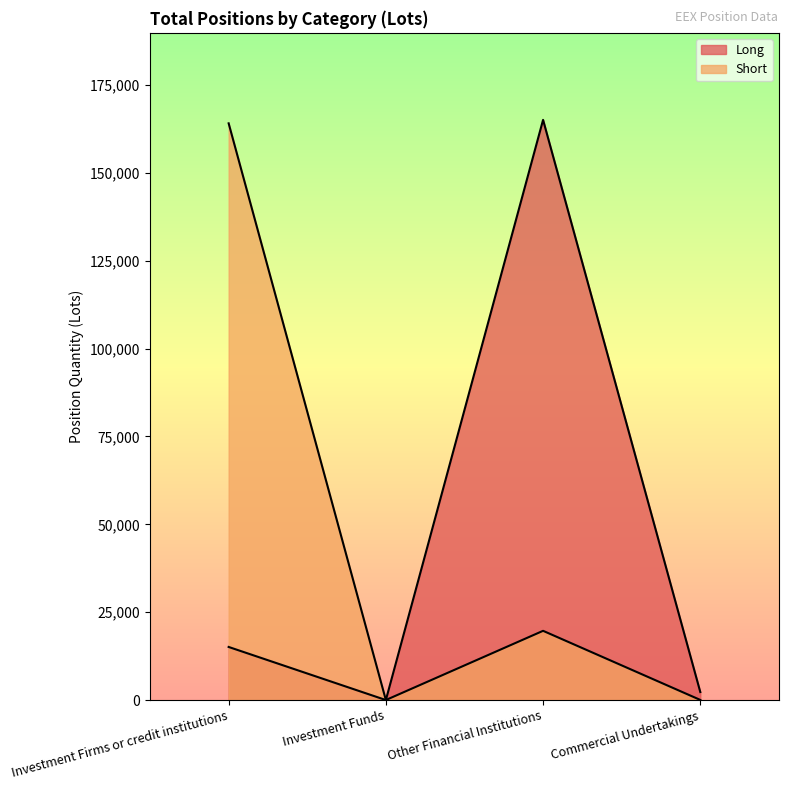

What are all the series names shown in the legend?

Long, Short